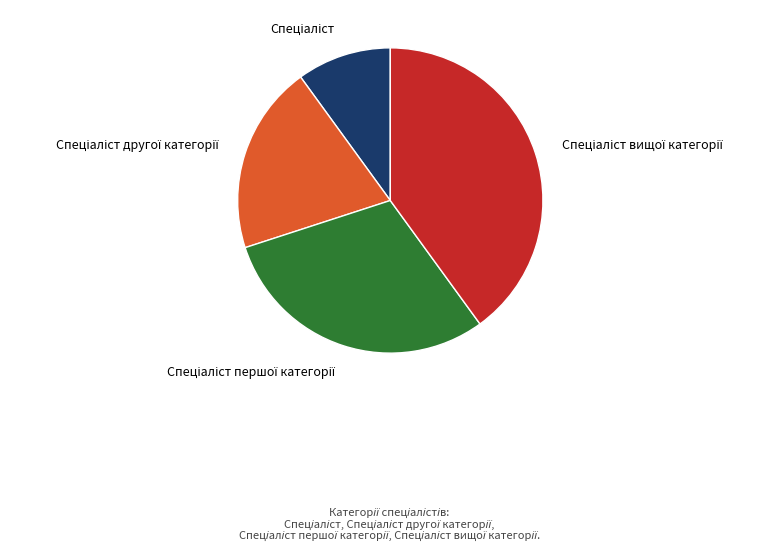

Is there any slice that represents more than half of the pie?

No